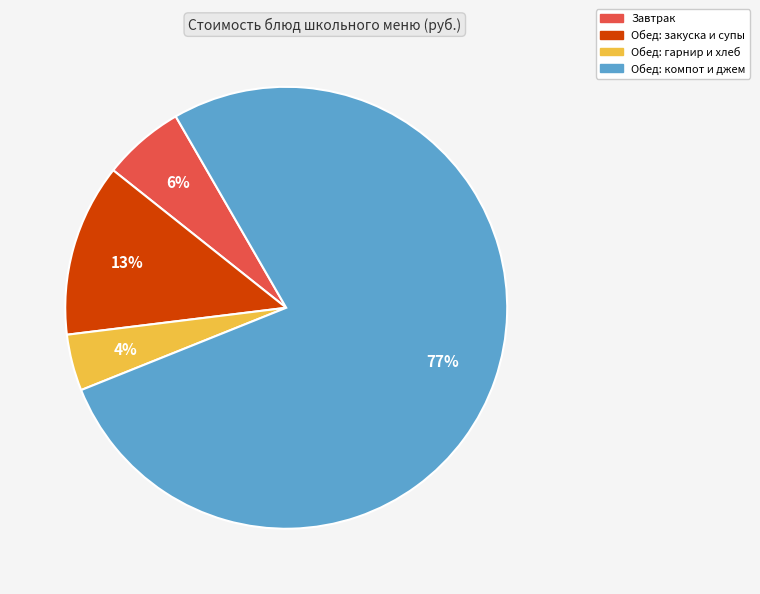

To the nearest percent, what is the difference between the largest and smallest slice percentages?

73%